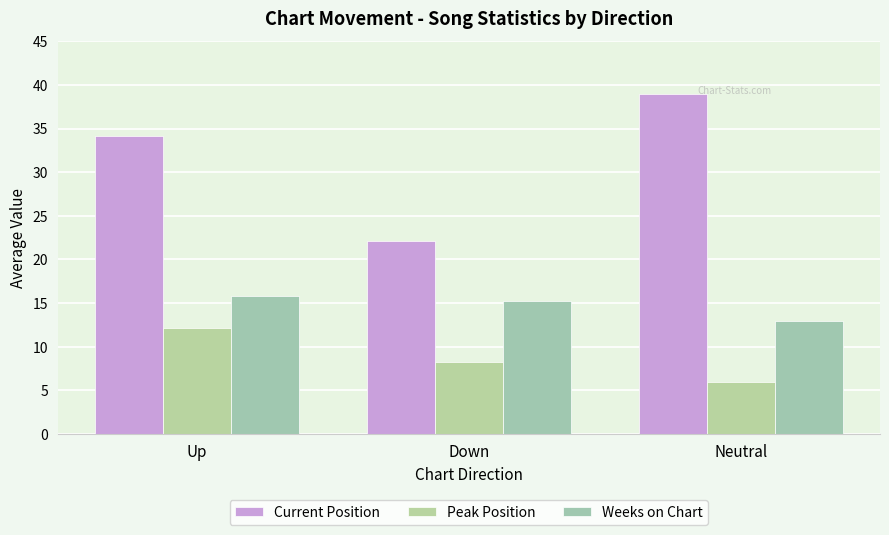

List the series in order of their overall mean, lowest first.

Peak Position, Weeks on Chart, Current Position